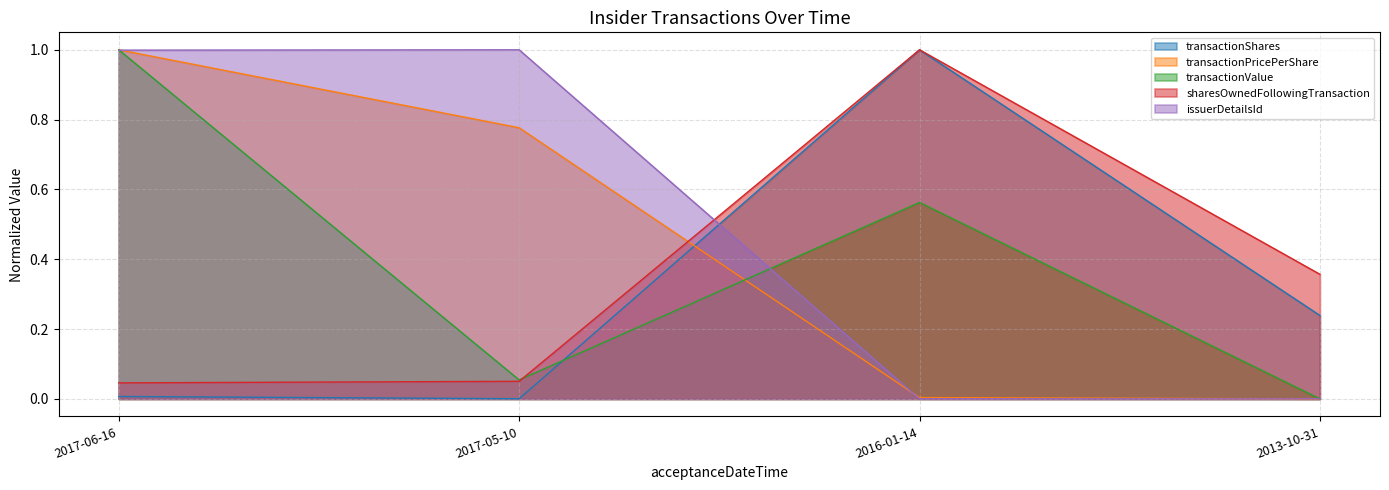

How many lines are shown in the chart?

5